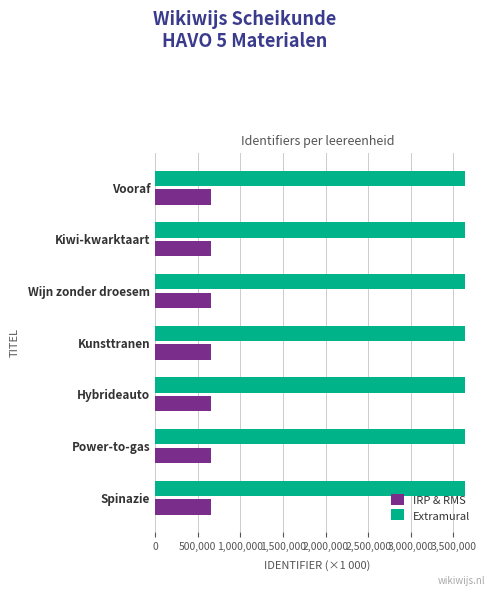

What are all the series names shown in the legend?

IRP & RMS, Extramural